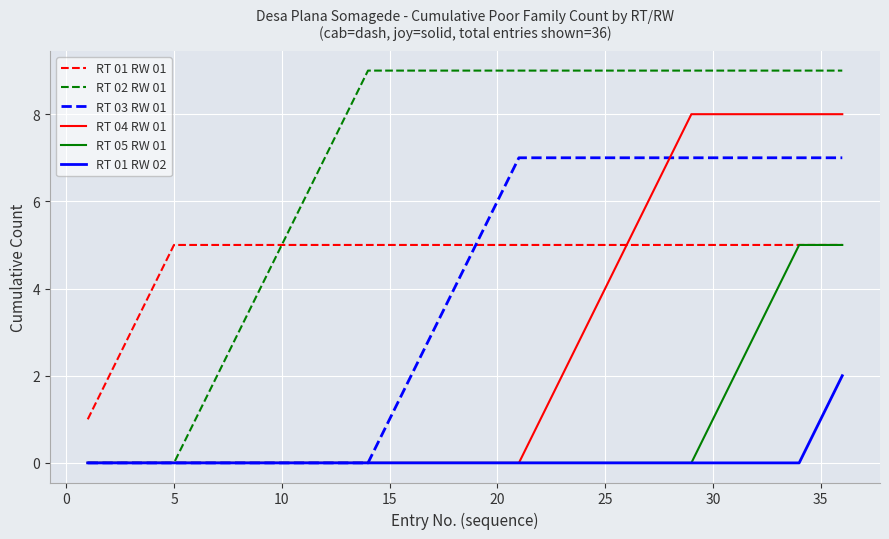

Which series has the largest total across all categories?

RT 02 RW 01